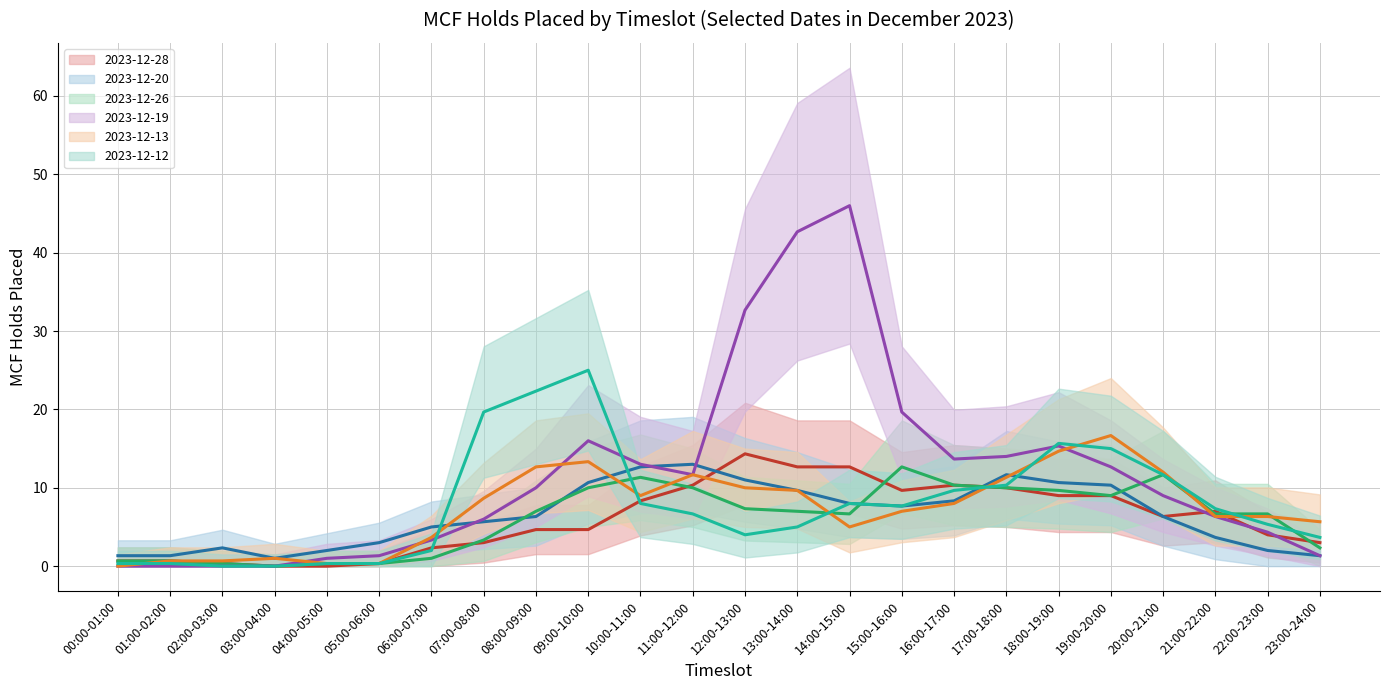

True or false: 2023-12-20 (mean) has more than 0 interior local peaks.

True